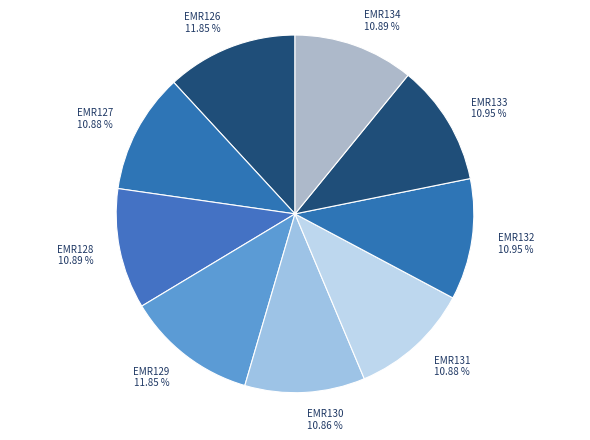

What percentage is the EMR132 slice, to the nearest percent?

11%